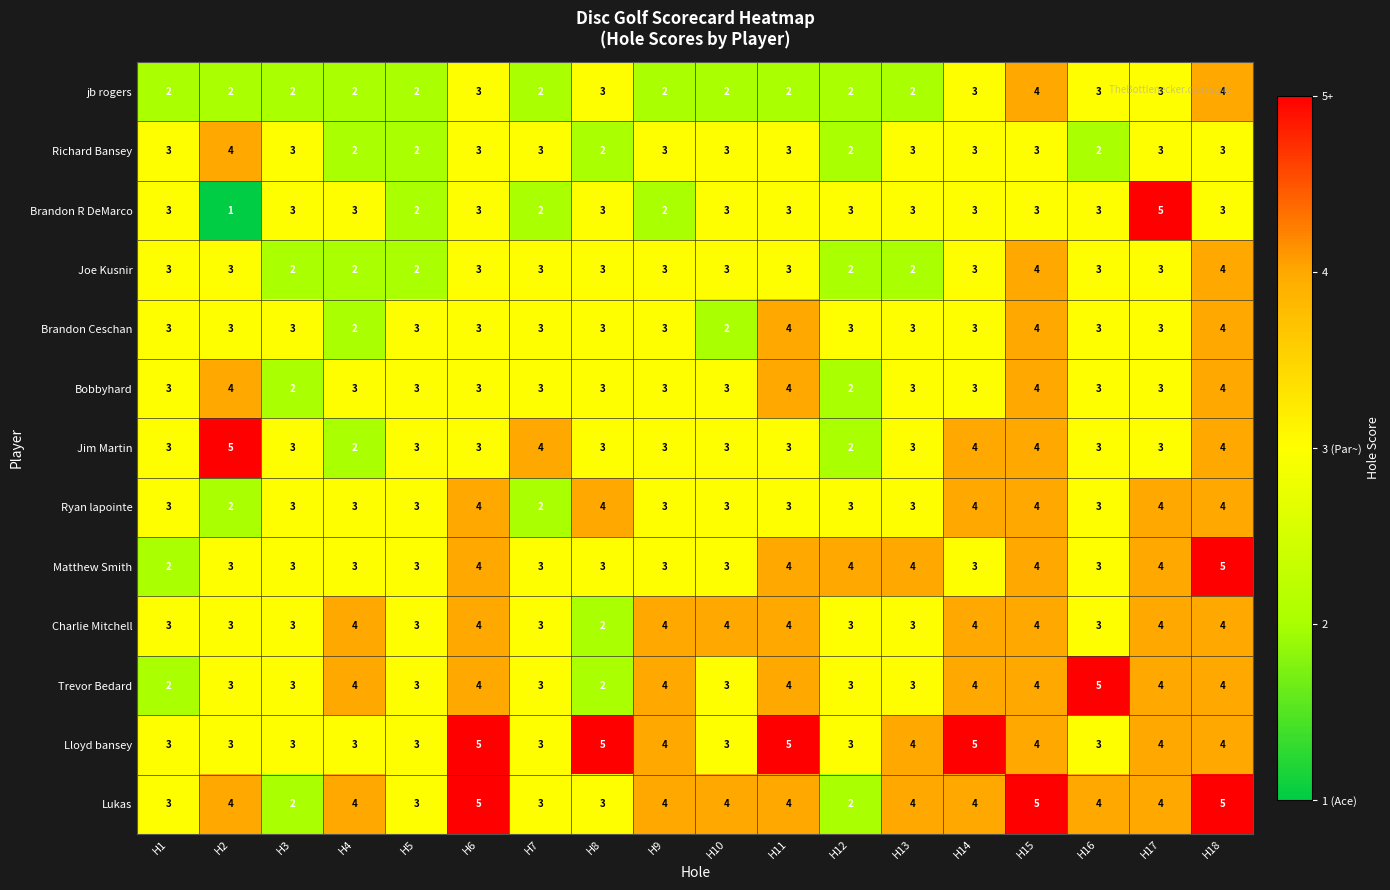

At which label does Lloyd bansey first exceed 4?

H6